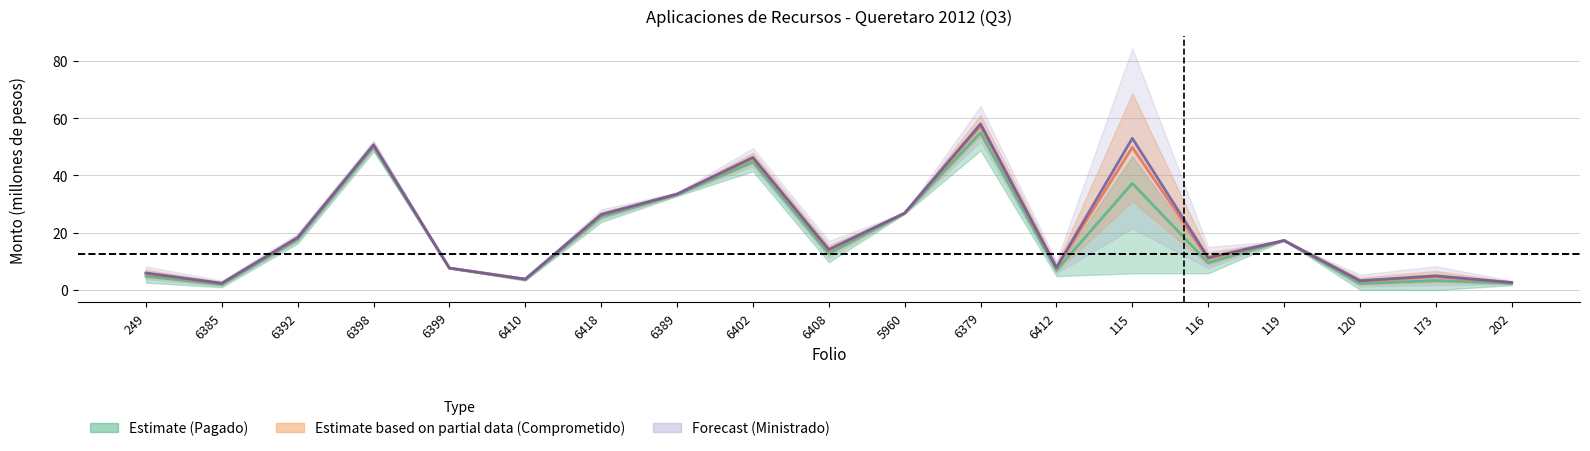

How many categories are shown in the chart?

19